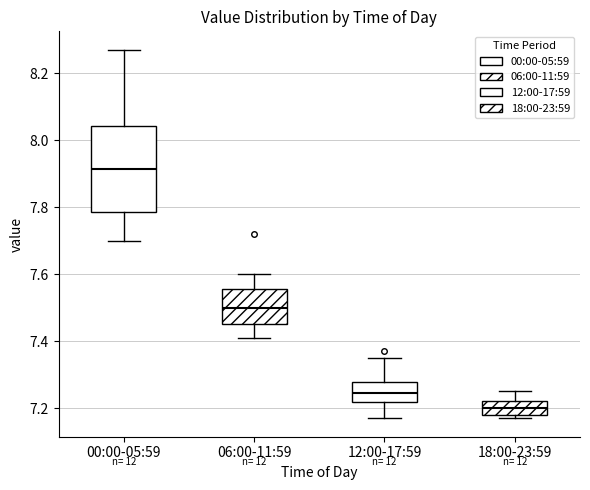

Reading left to right, read every box against the y-axis: the position of its median line, the range the box covers, and the ends of its whiskers. The values are not printed on the chart, so give them approximately, as read against the axis.

00:00-05:59: median 7.92, box 7.78 to 8.04, whiskers 7.70 to 8.28
06:00-11:59: median 7.50, box 7.46 to 7.56, whiskers 7.42 to 7.60
12:00-17:59: median 7.24, box 7.22 to 7.28, whiskers 7.18 to 7.36
18:00-23:59: median 7.20, box 7.18 to 7.22, whiskers 7.18 (just below the box's lower edge) to 7.26